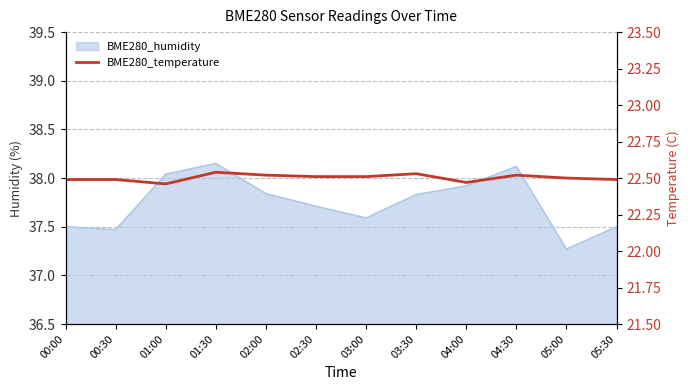

The chart shows a value of 22.5 at 02:00. True or false?

True